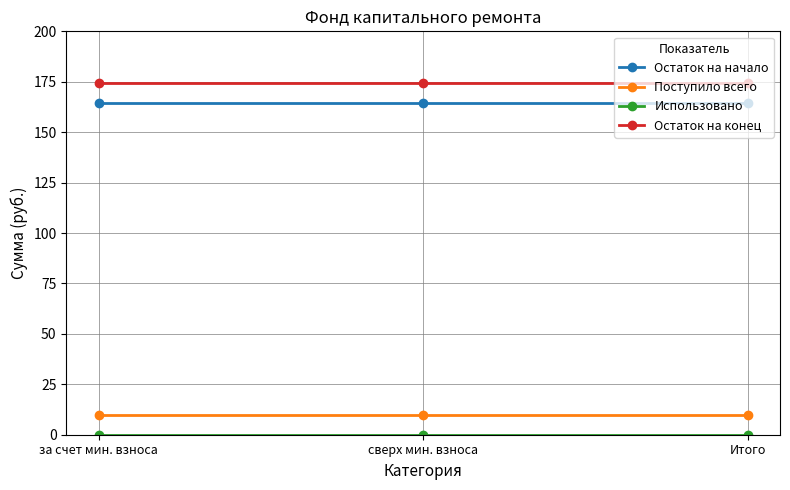

How many distinct data groups are displayed?

4